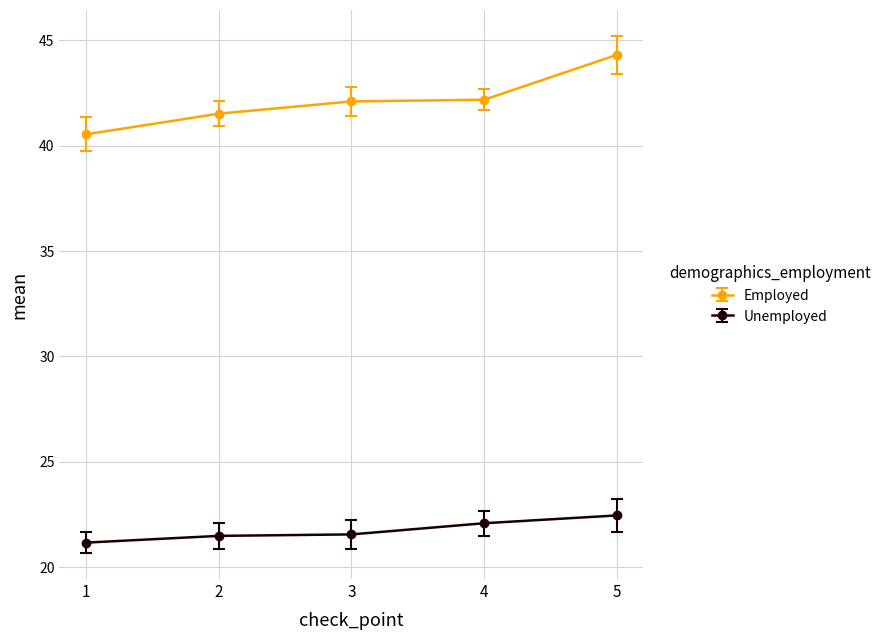

Which series has the largest range (max minus min)?

Employed